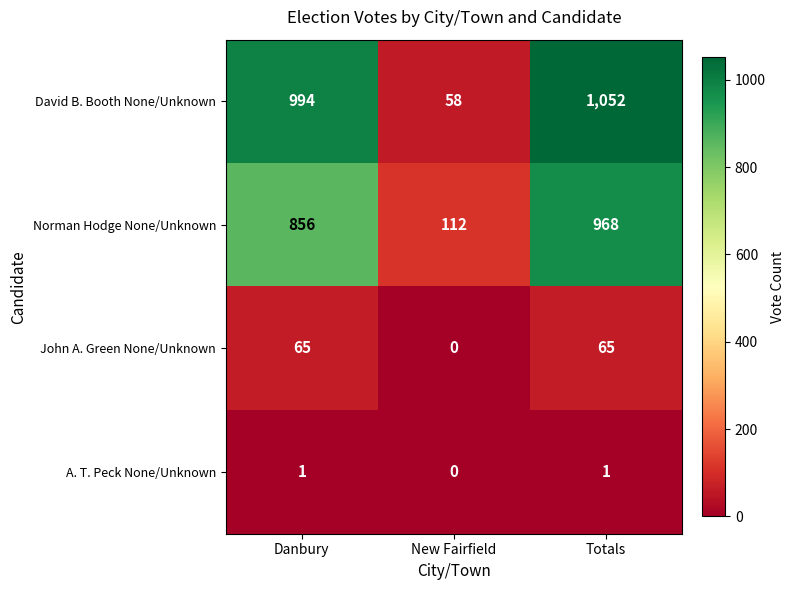

At which label is John A. Green None/Unknown closest to 32?

New Fairfield